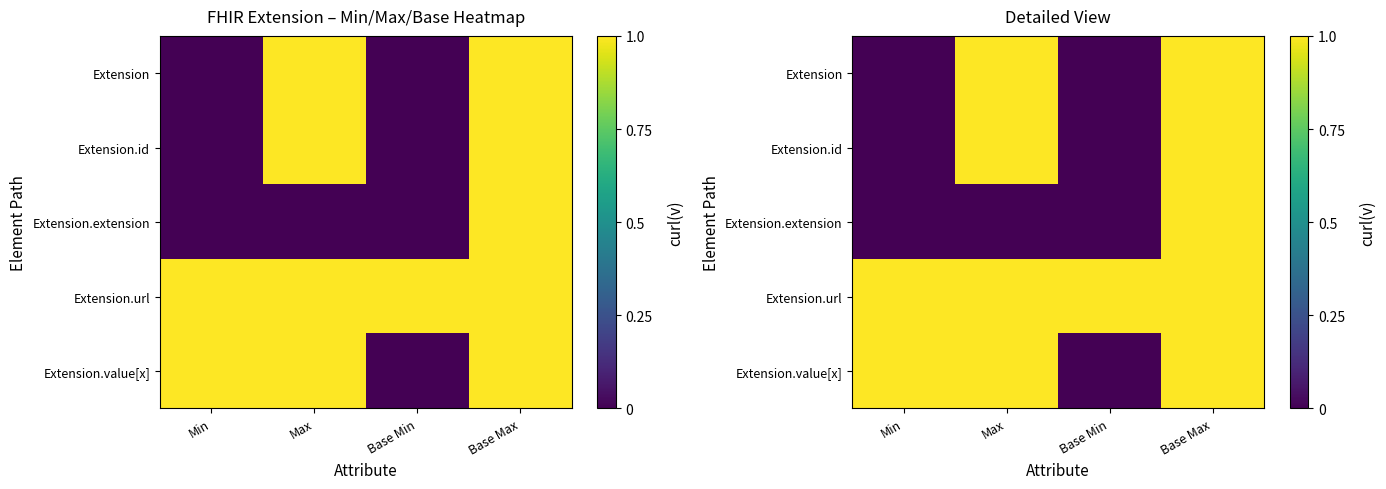

What is the sum of the Extension.url values at Max and Base Max?

2